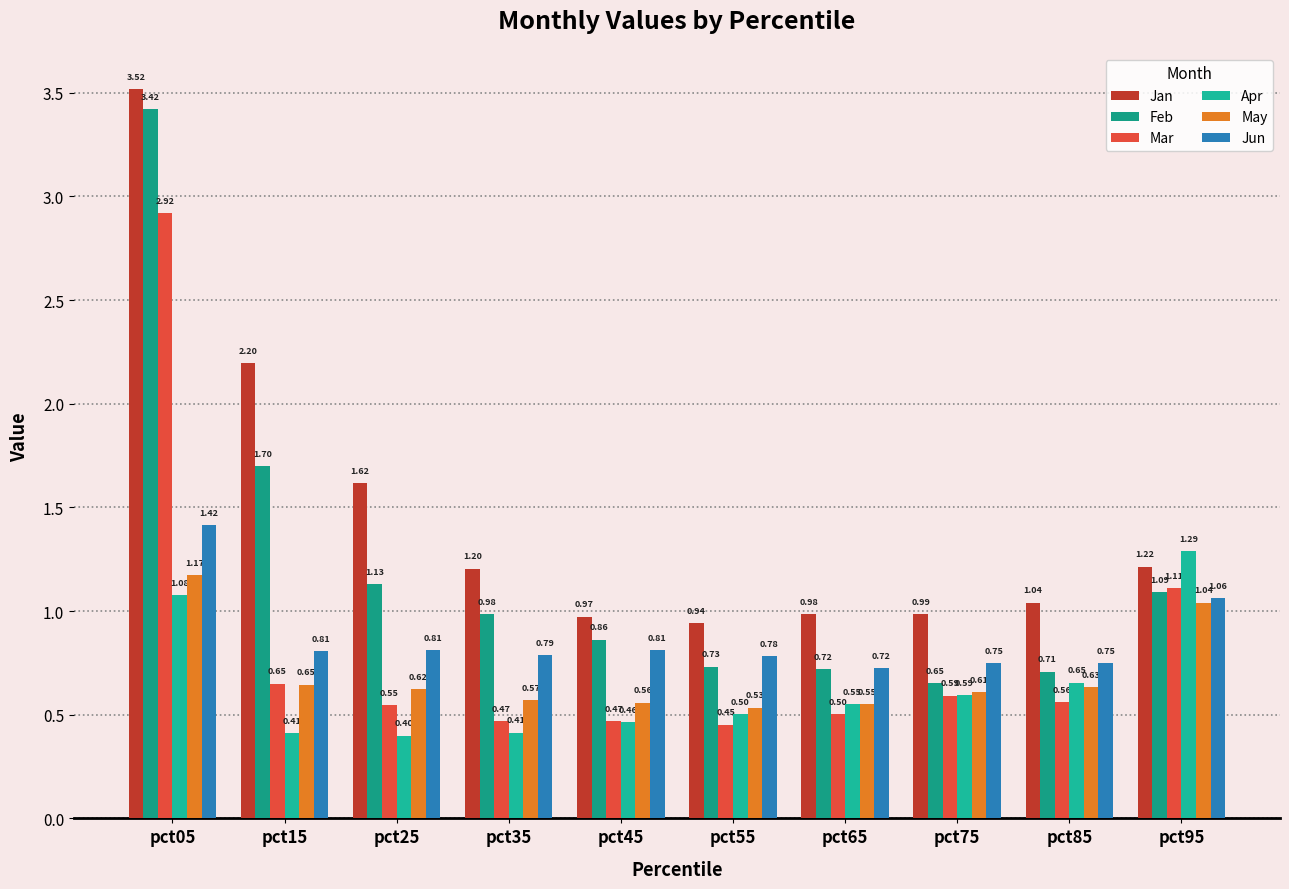

How many bars are there in total?

60